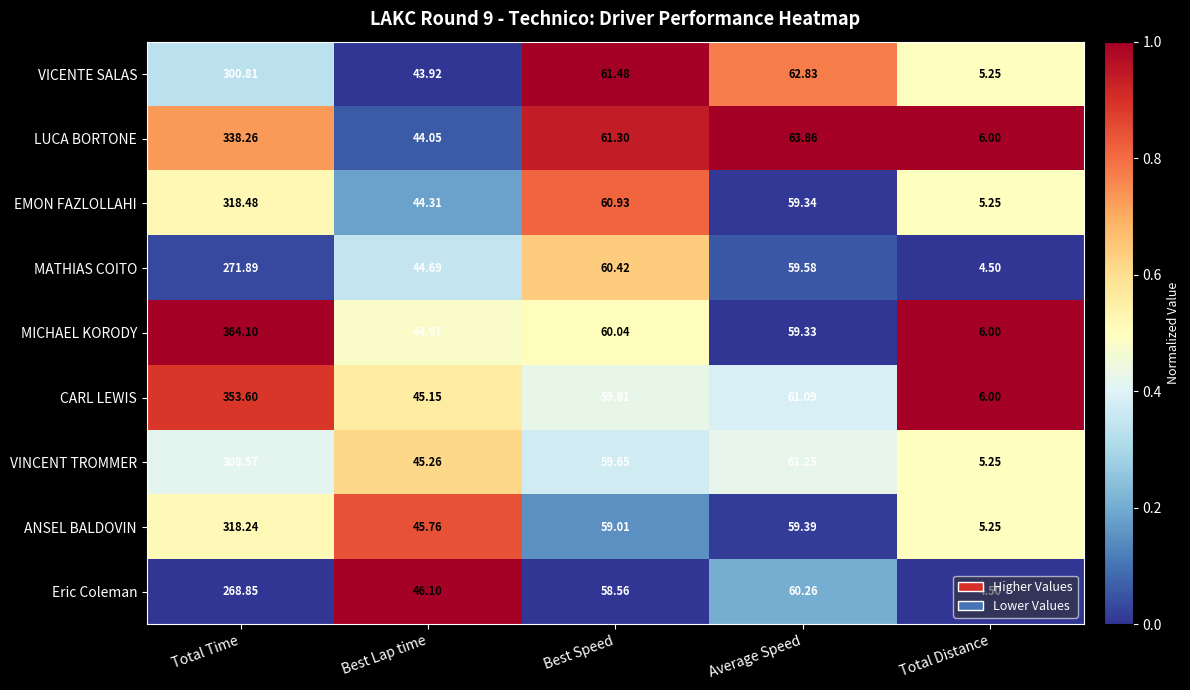

At which label does LUCA BORTONE first exceed 61?

Total Time